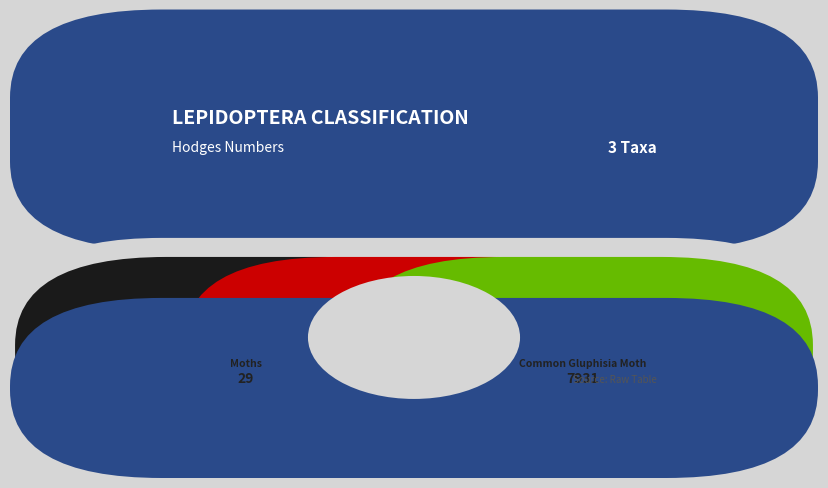

Count the number of slices in the pie.

3